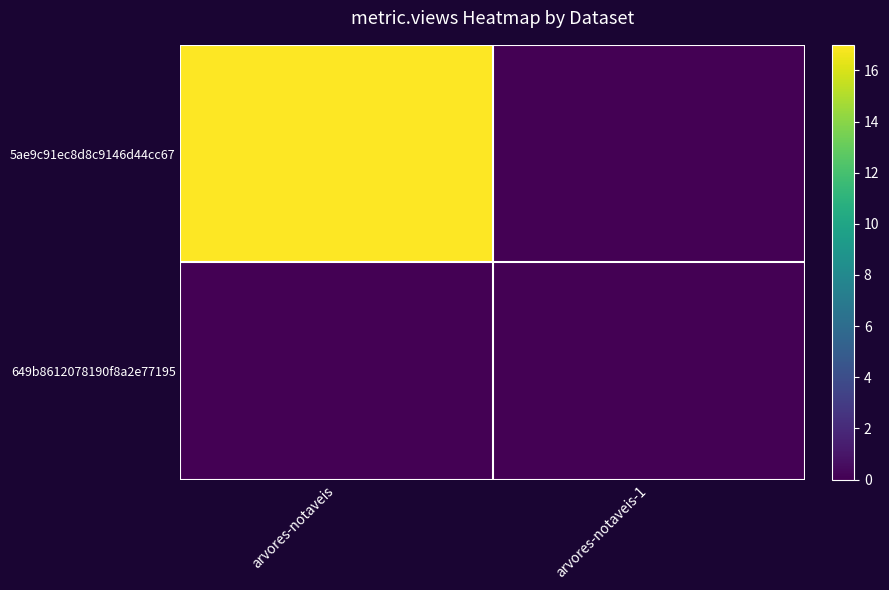

How many categories are shown in the chart?

2